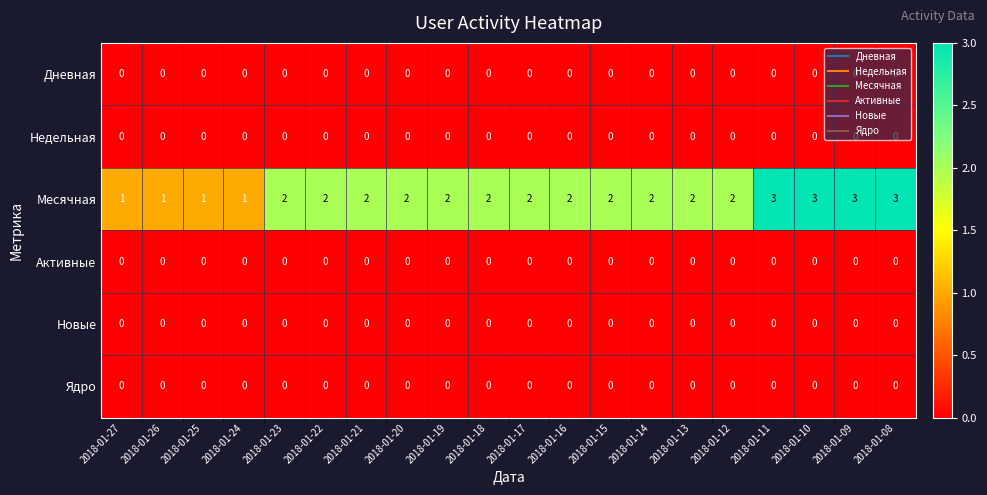

True or false: Месячная has a value of 2 at 2018-01-19.

True